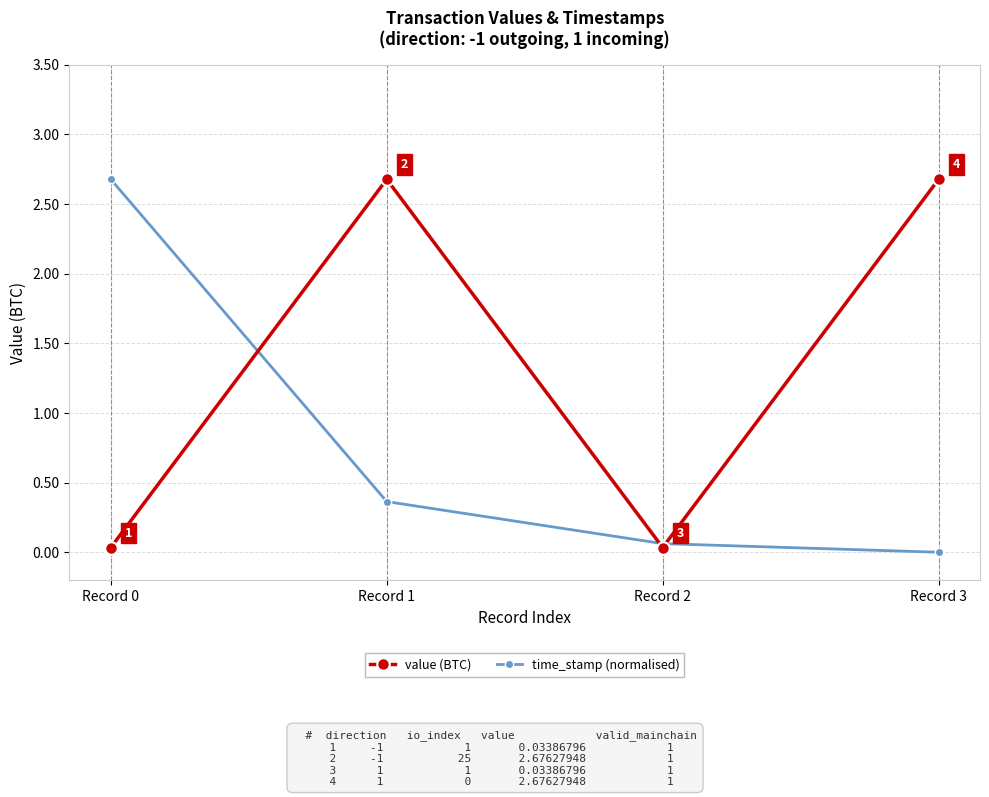

At how many categories does at least one series exceed 2?

3